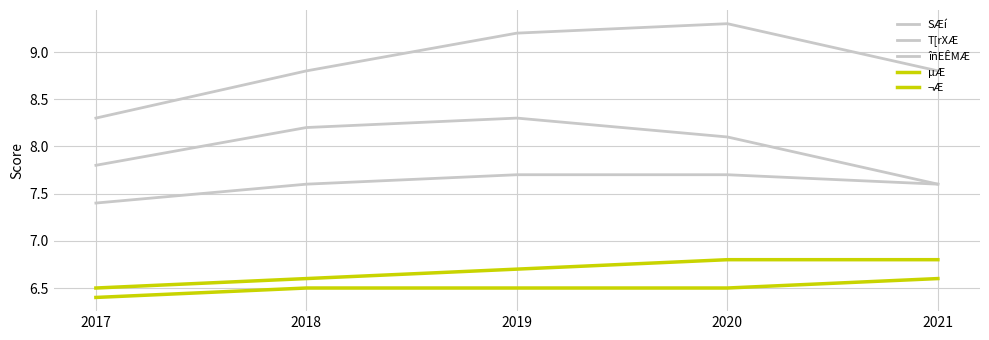

What is the total value across all series at 2021?

37.4